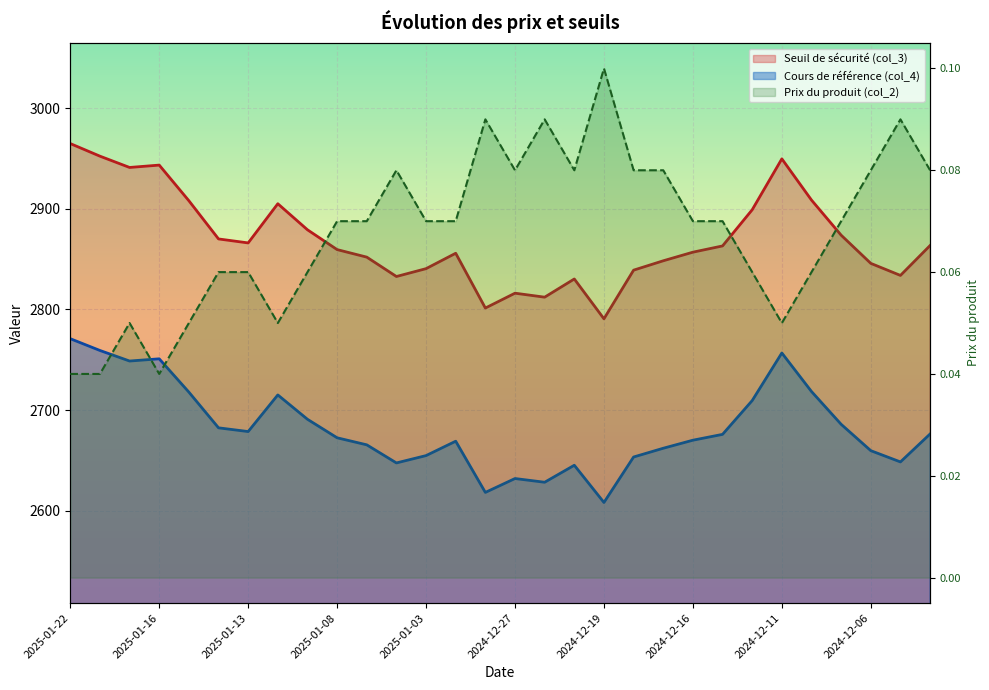

What are all the series names shown in the legend?

Seuil de sécurité (col_3), Cours de référence (col_4), Prix du produit (col_2)